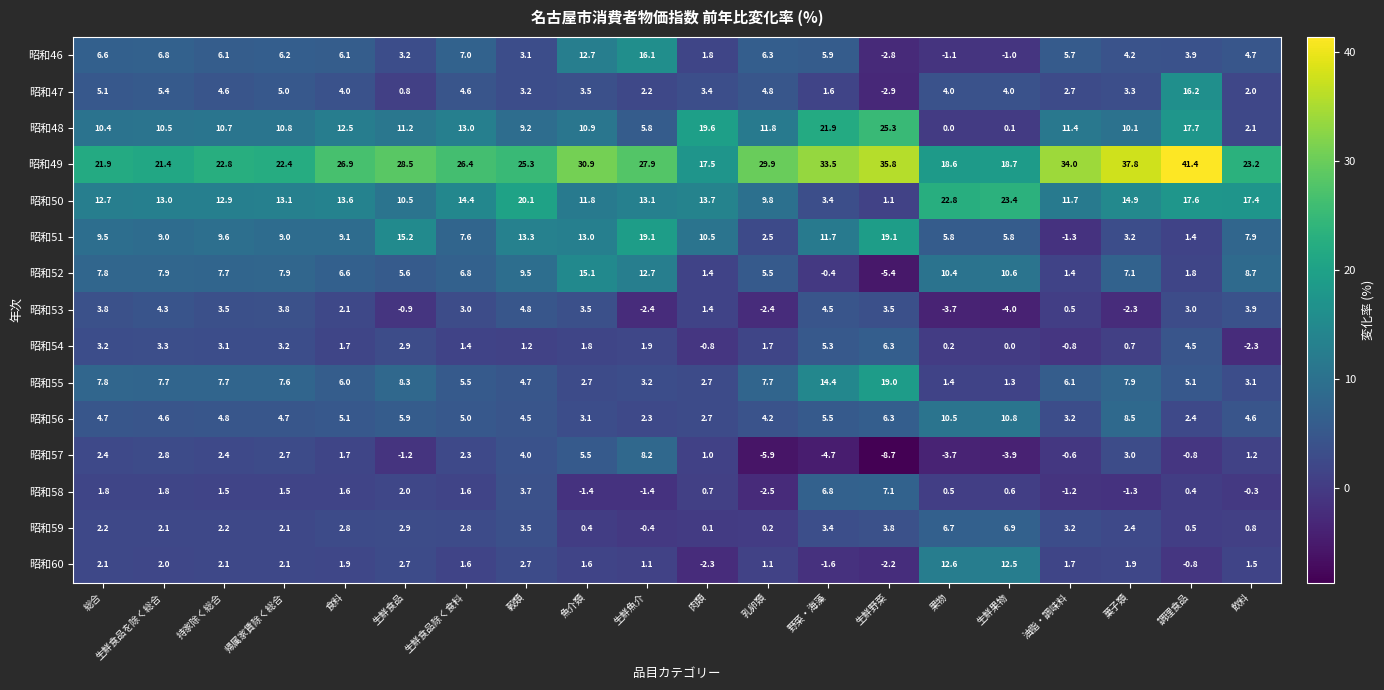

Which series has the largest total across all categories?

昭和49